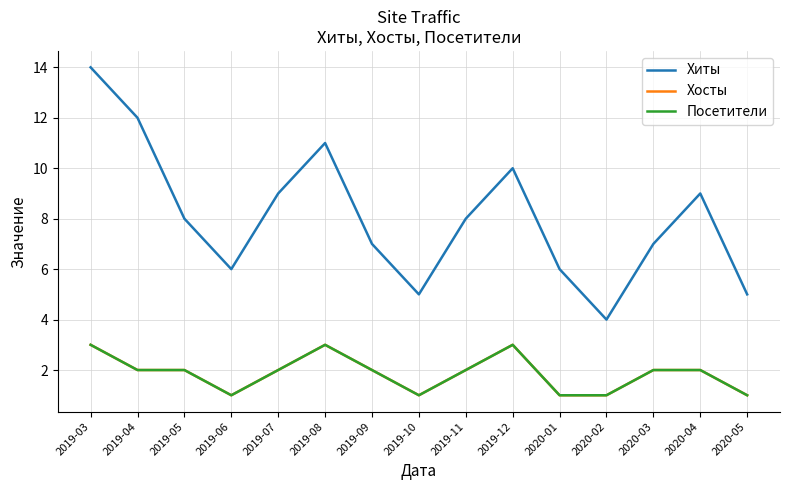

What is the label of the 13th point from the left?

2020-03